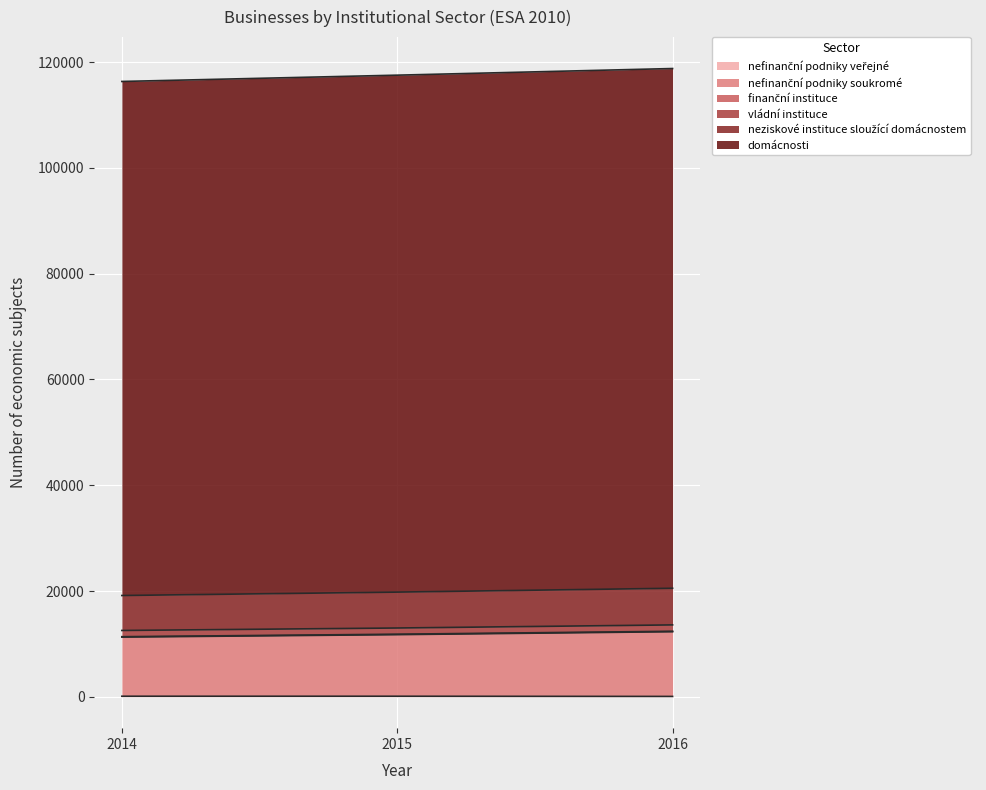

Which has a higher value, 2016 or 2014?

2014